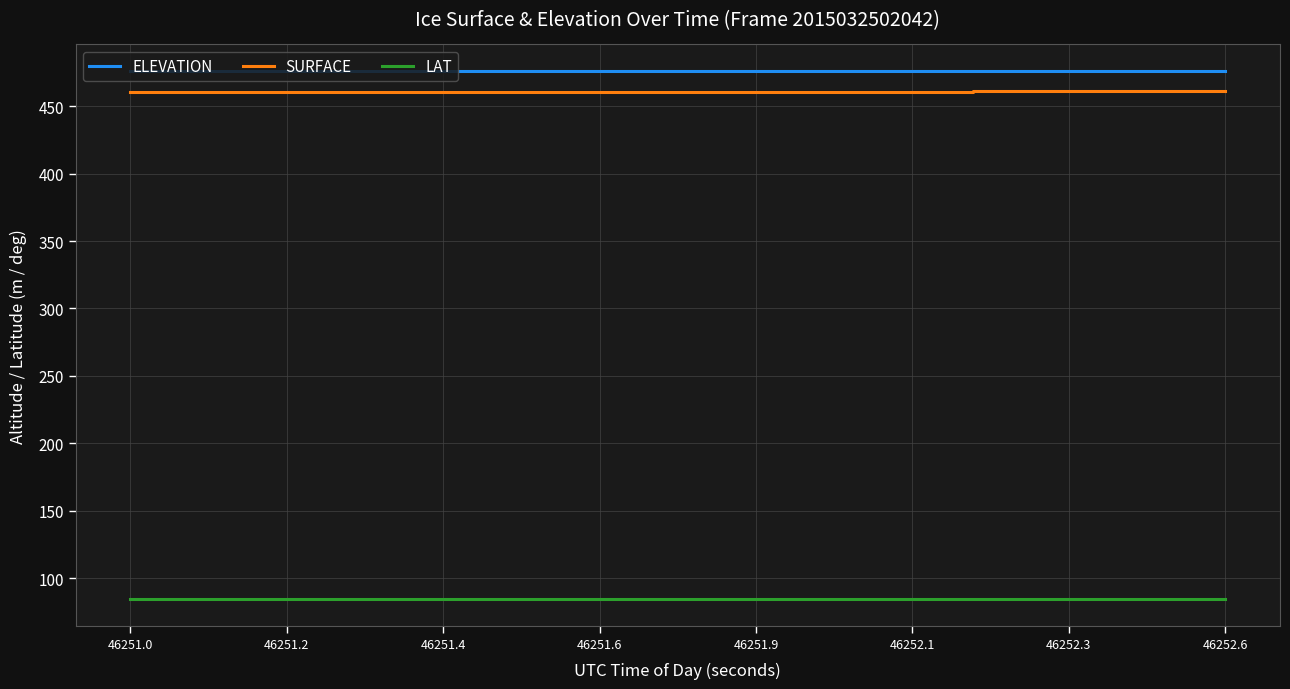

Which series has the largest range (max minus min)?

SURFACE